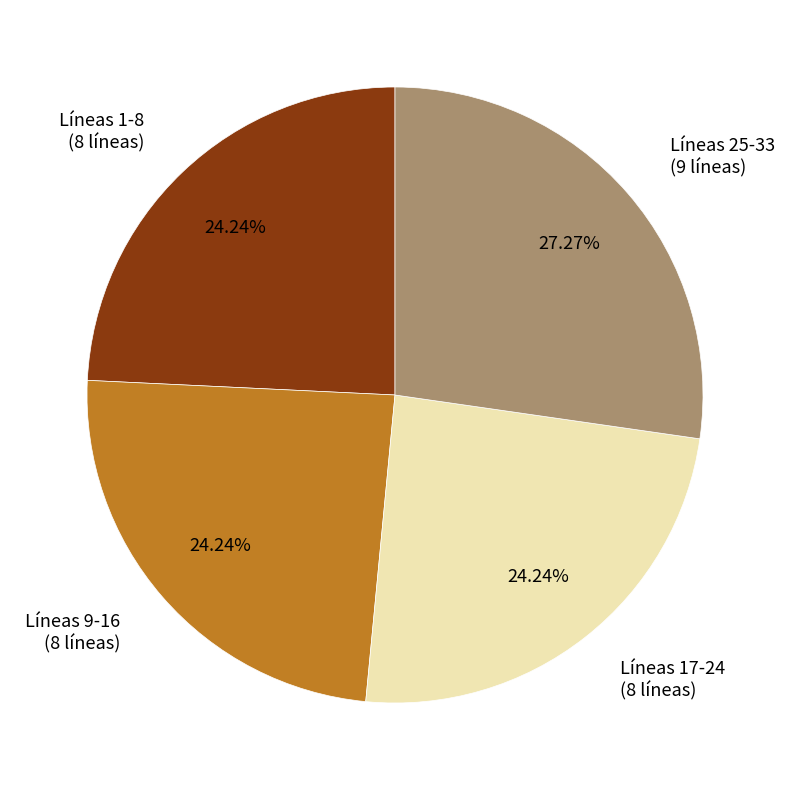

Count the number of slices in the pie.

4